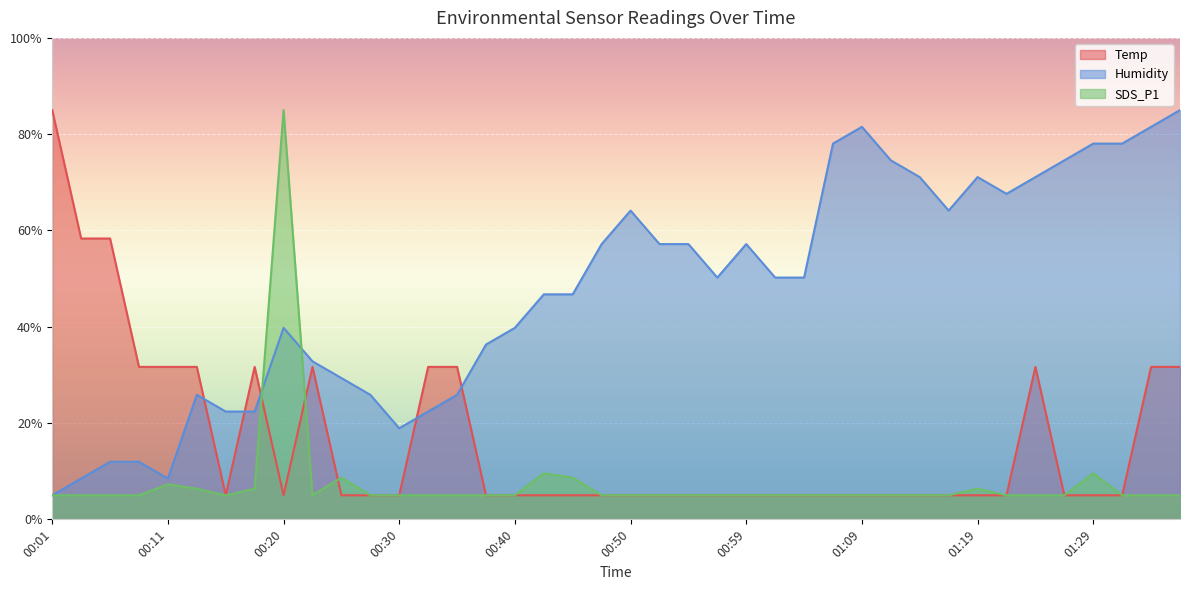

Which series has the largest range (max minus min)?

Temp